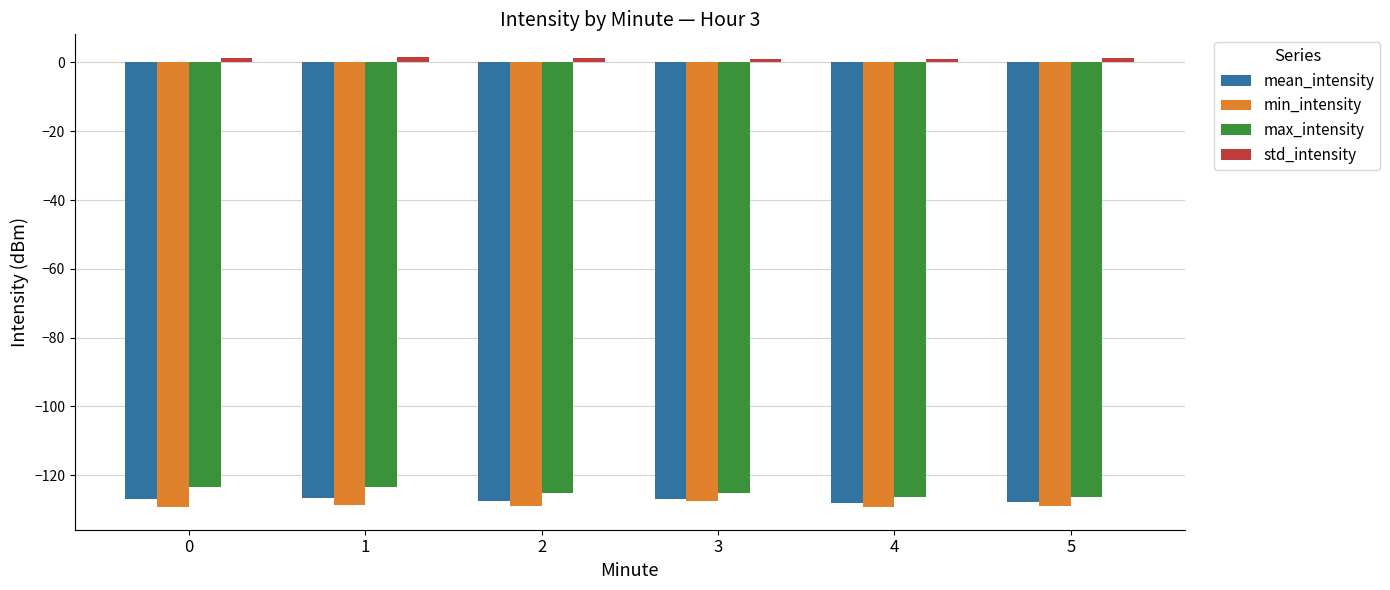

What is the minimum value for mean_intensity?

-128.2